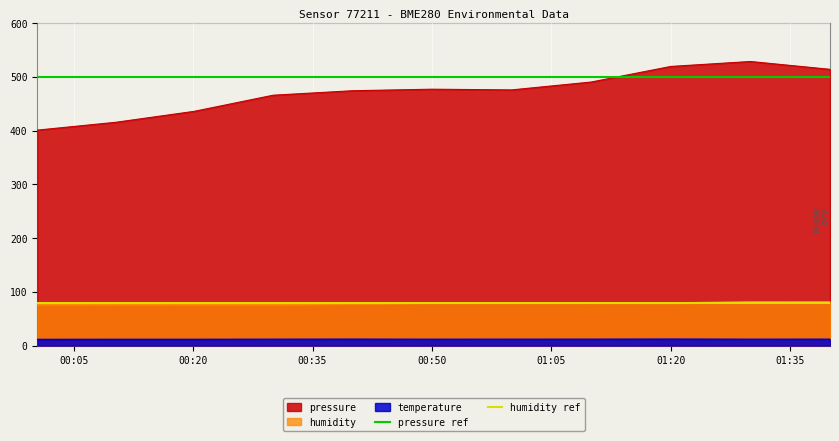

What is the maximum value for pressure?

528.6